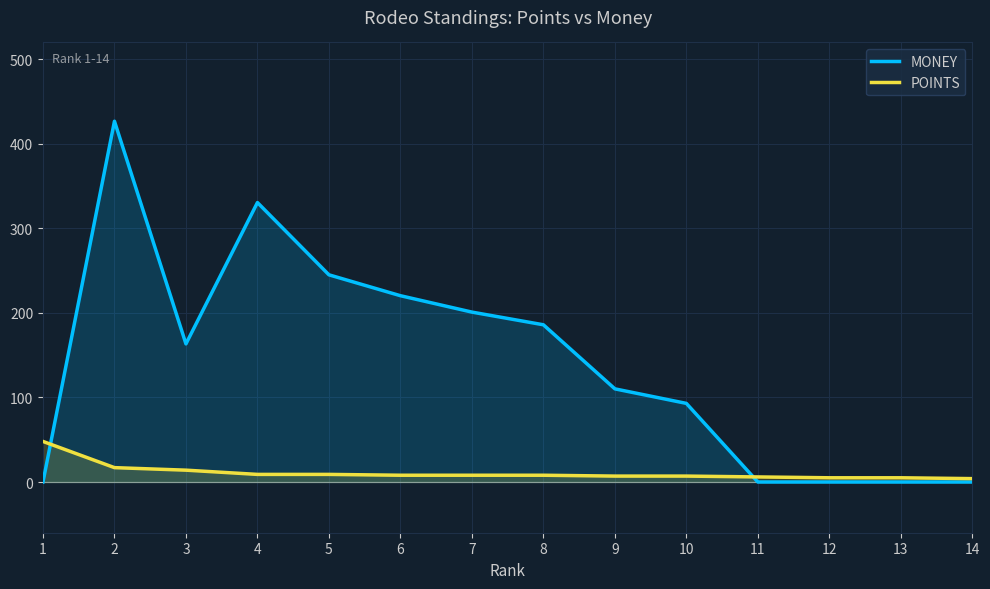

List the series in order of their overall mean, highest first.

MONEY, POINTS